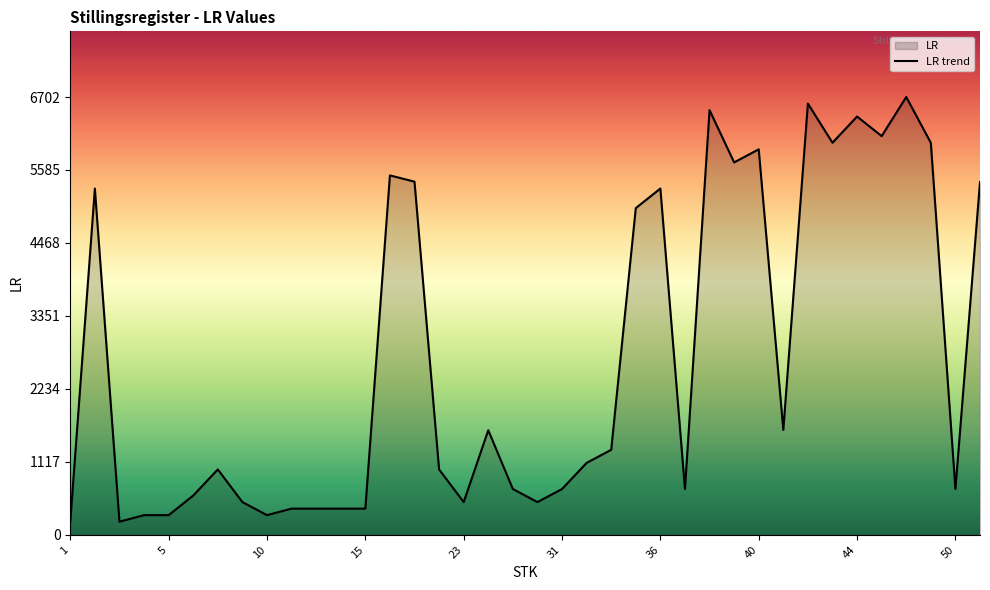

How many interior local peaks (higher than both neighbors) does the data have?

10